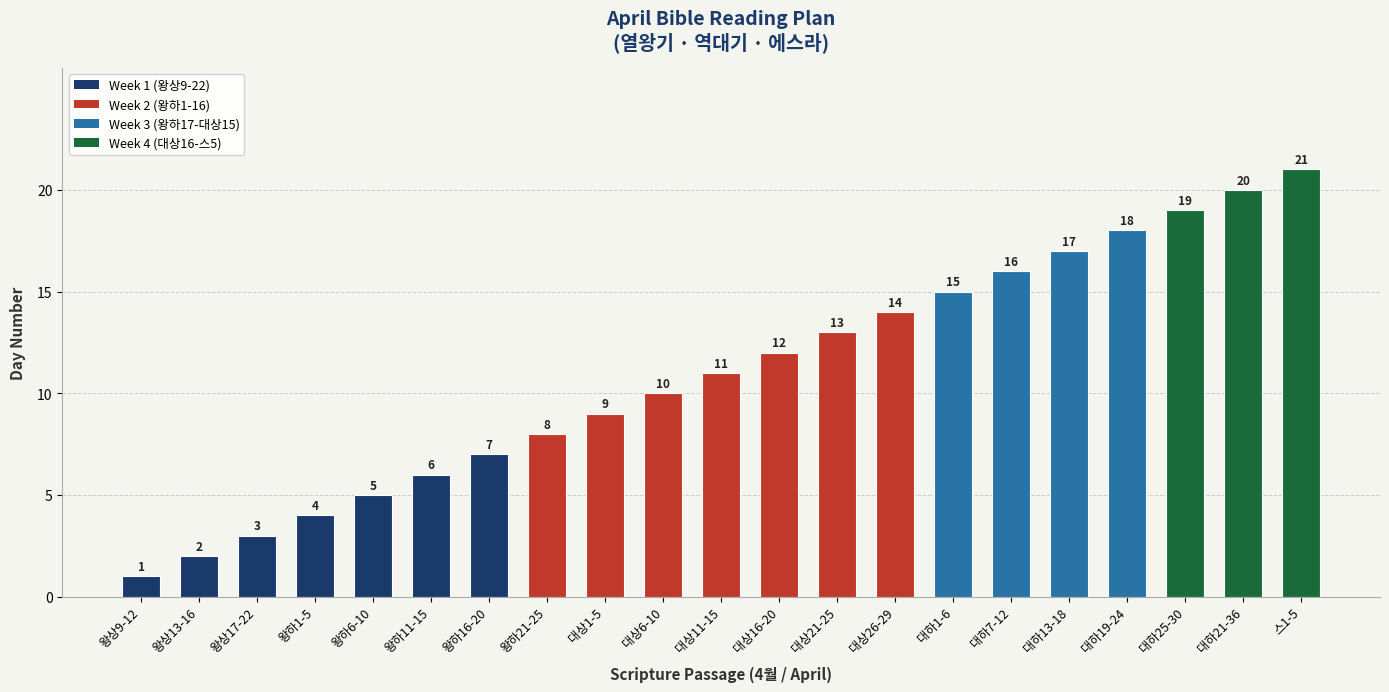

How many values are below 11?

10